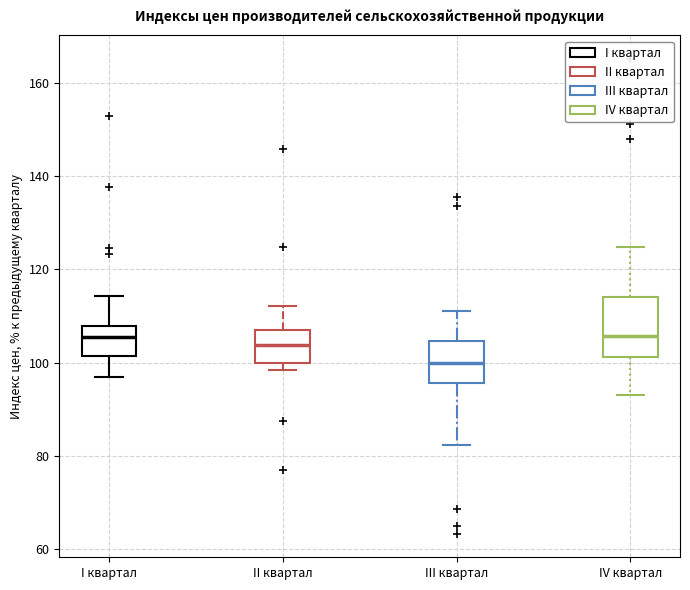

Which box is the tallest, from its lower edge to its upper edge?

IV квартал